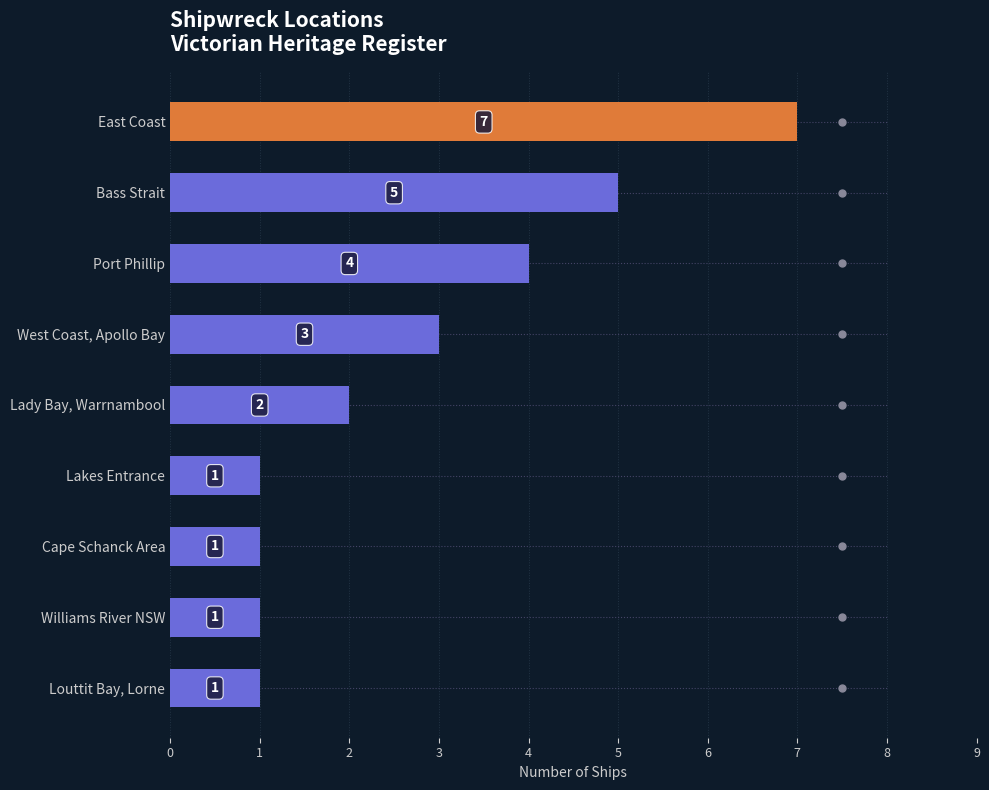

How many values are below 2?

4